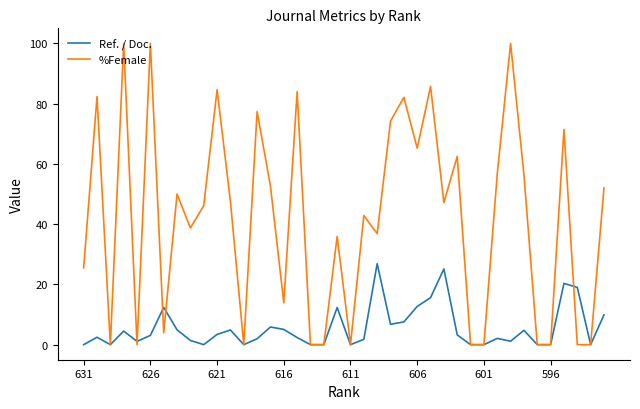

What is the maximum value for Ref. / Doc.?

26.9